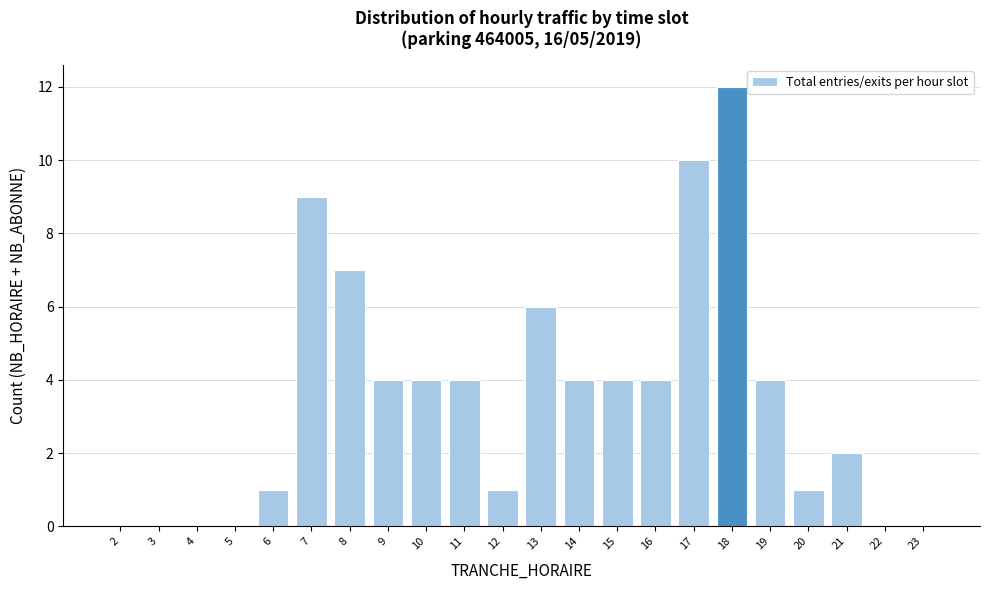

Reading left to right, transcribe all the data shown in this chart.

2=0	3=0	4=0	5=0	6=1	7=9	8=7	9=4	10=4	11=4	12=1	13=6	14=4	15=4	16=4	17=10	18=12	19=4	20=1	21=2	22=0	23=0